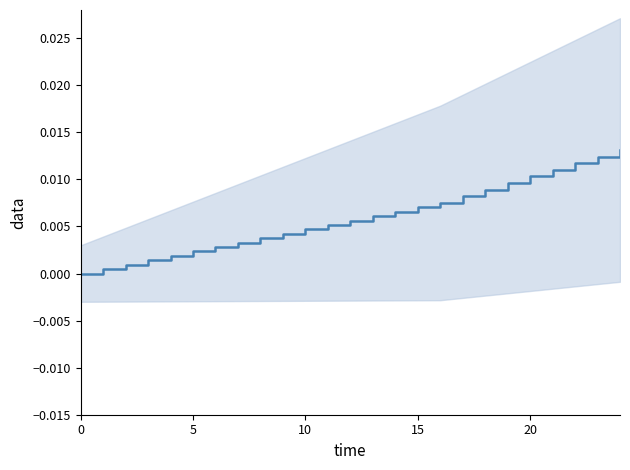

Does the chart display data point markers on the line(s)?

No